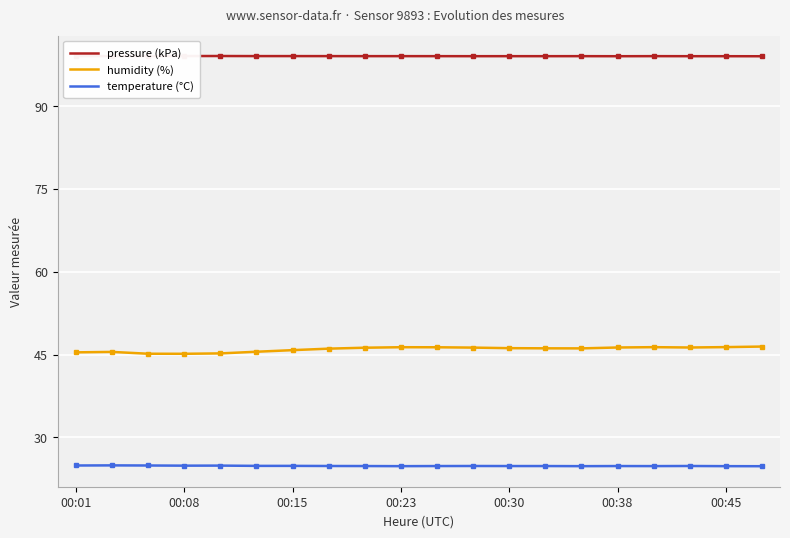

Rank the series by their average value, from highest to lowest.

pressure (kPa), humidity (%), temperature (°C)